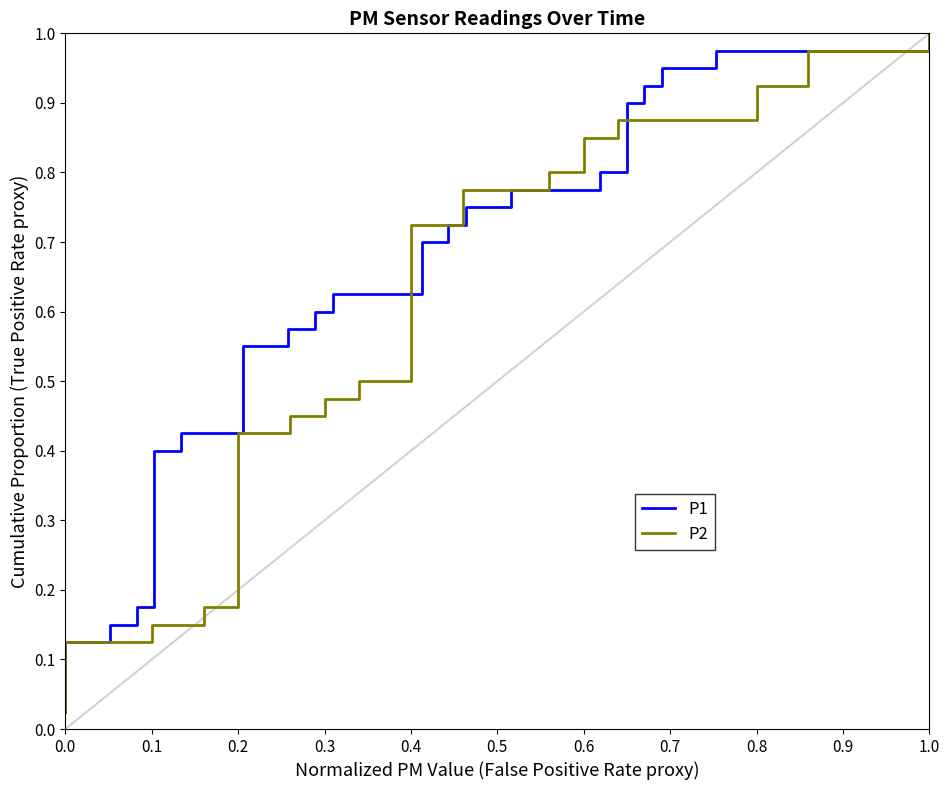

Between 0.6 and 29, which is larger?

29